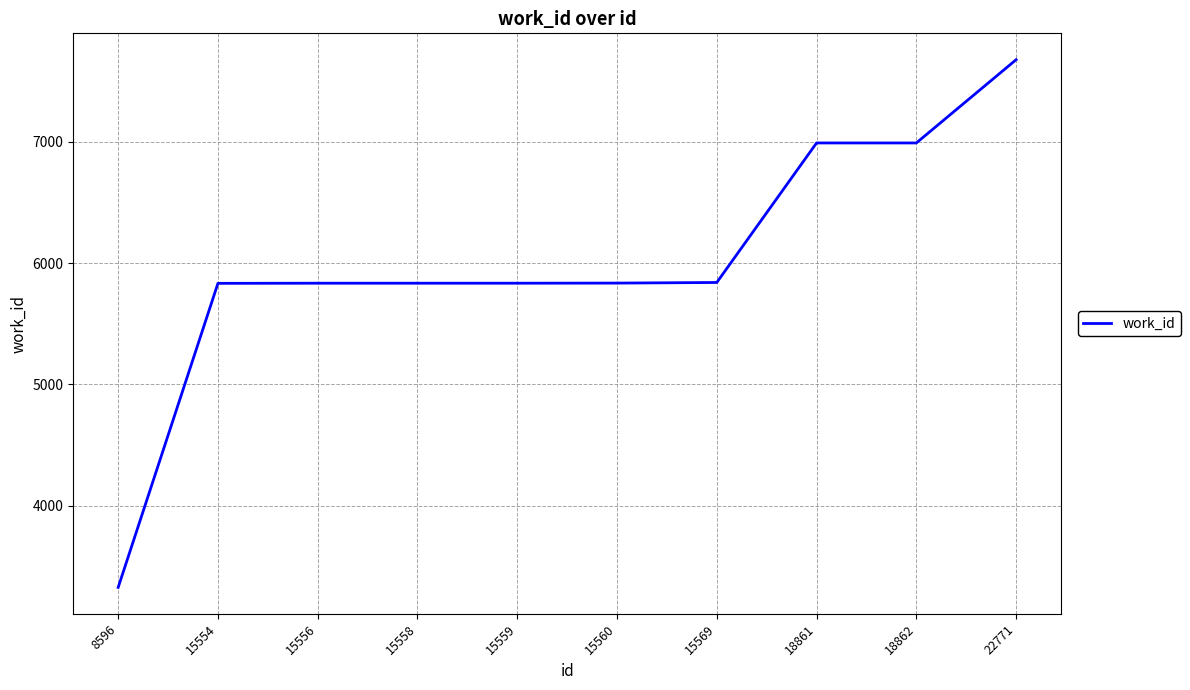

What is the minimum value shown in the chart?

3327